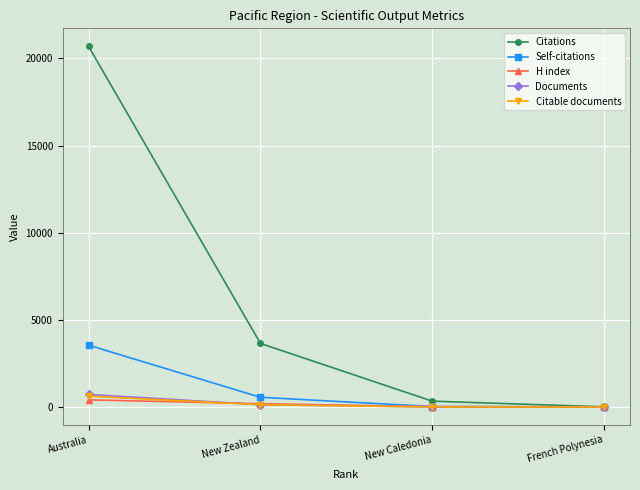

What is the highest value of the Citations series?

20691